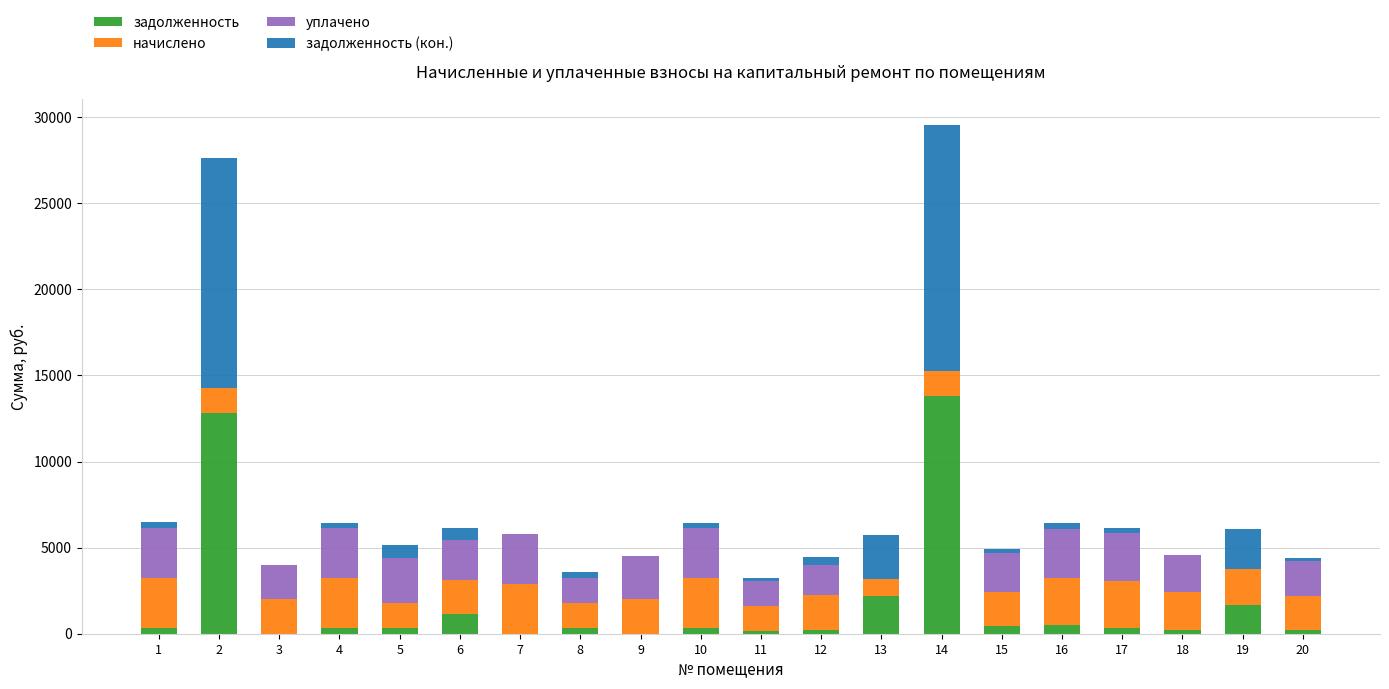

What is the maximum value for задолженность?

13812.0